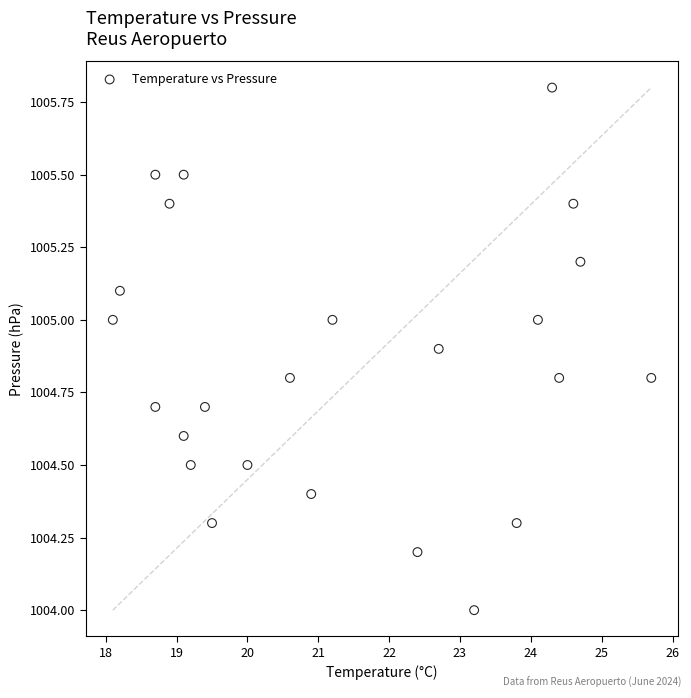

What is the range of X values (max minus min)?

7.6